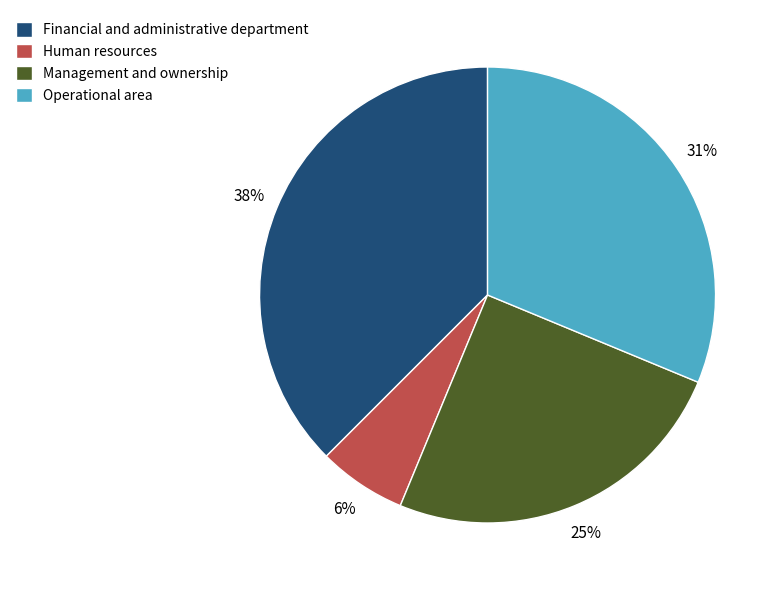

How many segments does this pie chart have?

4